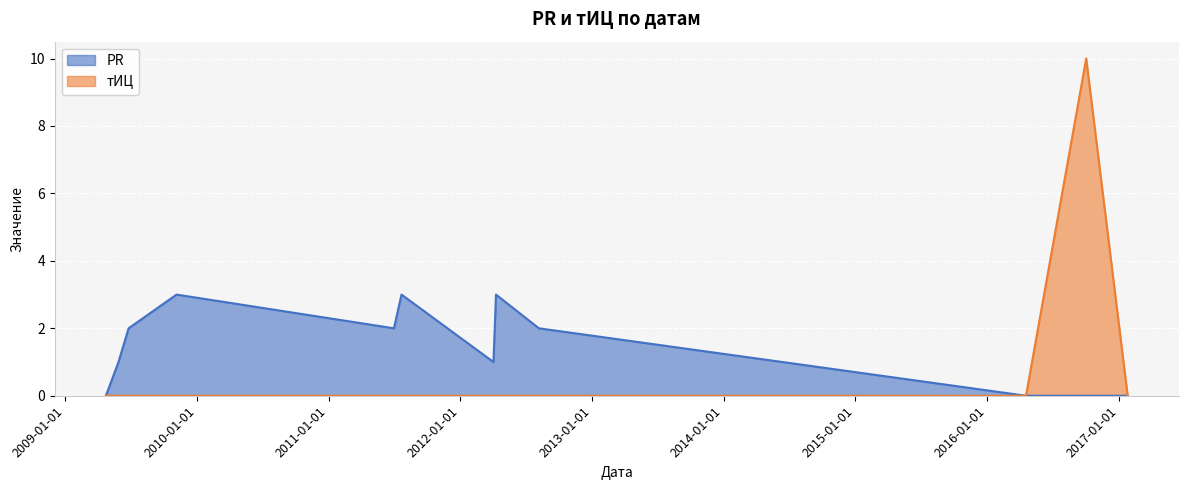

Reading right to left, extract all data points from this chart.

PR: 2009-04-23=0	2009-05-28=1	2009-06-25=2	2009-11-05=3	2011-07-01=2	2011-07-22=3	2012-04-02=1	2012-04-09=3	2012-08-06=2	2016-04-18=0	2016-10-02=0	2017-01-25=0
тИЦ: 2009-04-23=0	2009-05-28=0	2009-06-25=0	2009-11-05=0	2011-07-01=0	2011-07-22=0	2012-04-02=0	2012-04-09=0	2012-08-06=0	2016-04-18=0	2016-10-02=10	2017-01-25=0